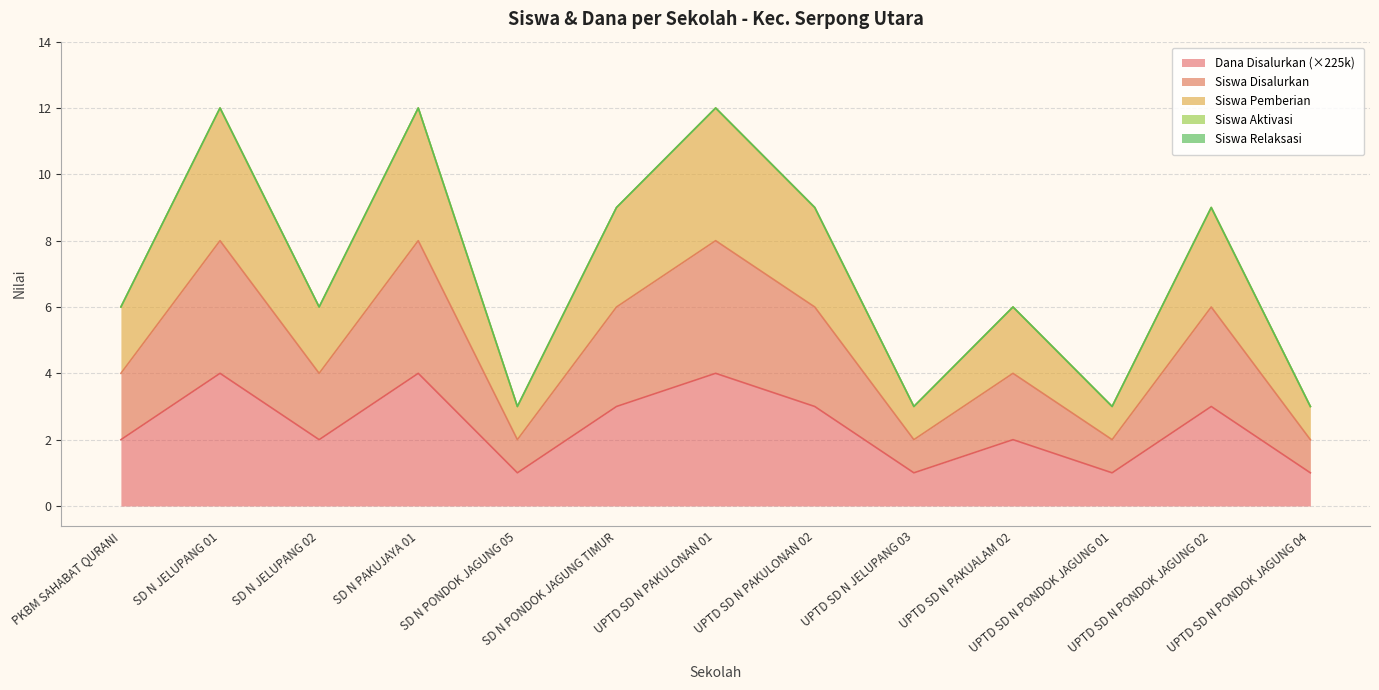

What is the value of the Dana Disalurkan point at the 7th from the left?

4